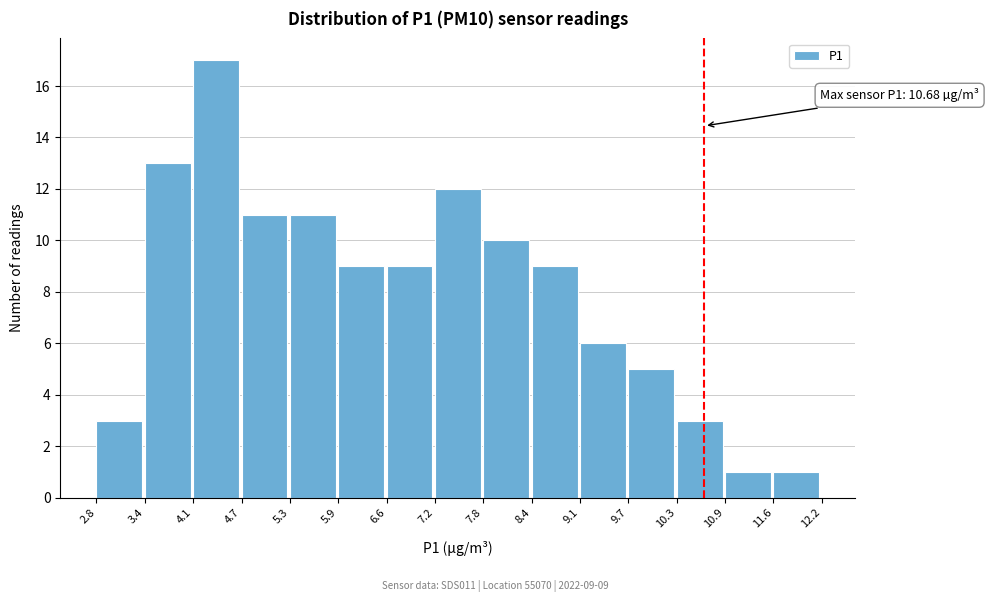

Which range on the x-axis has the tallest bar?

4.1 to 4.7